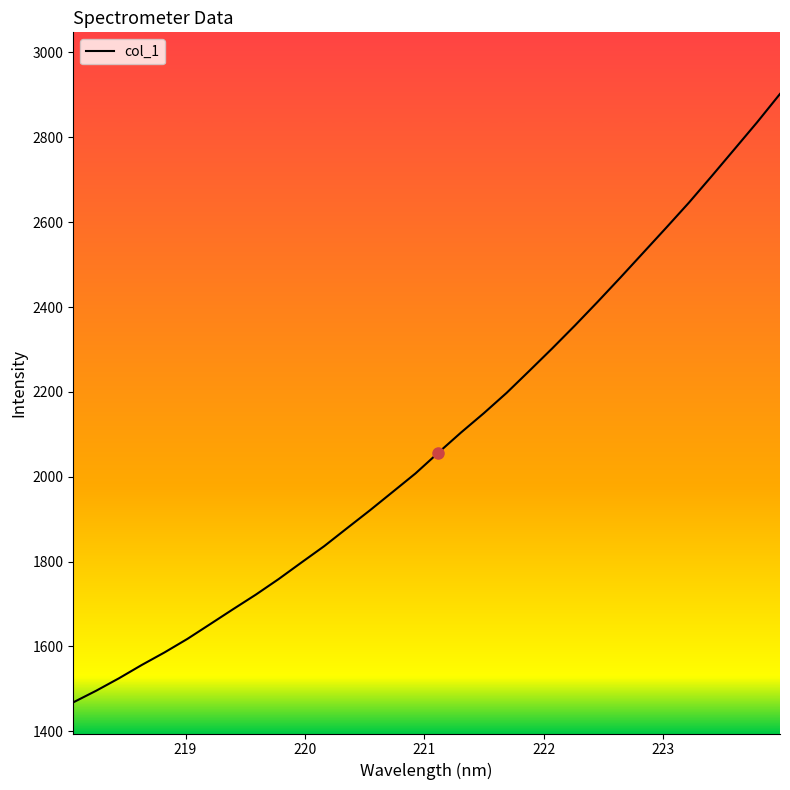

What is the difference between the maximum and minimum values?

1433.8